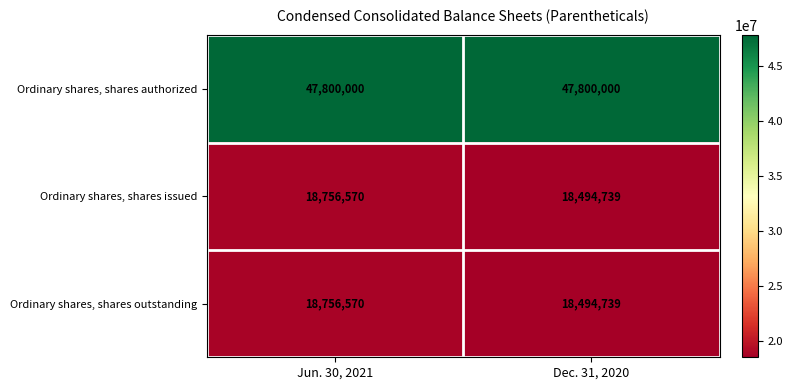

How many data points does each series have?

2